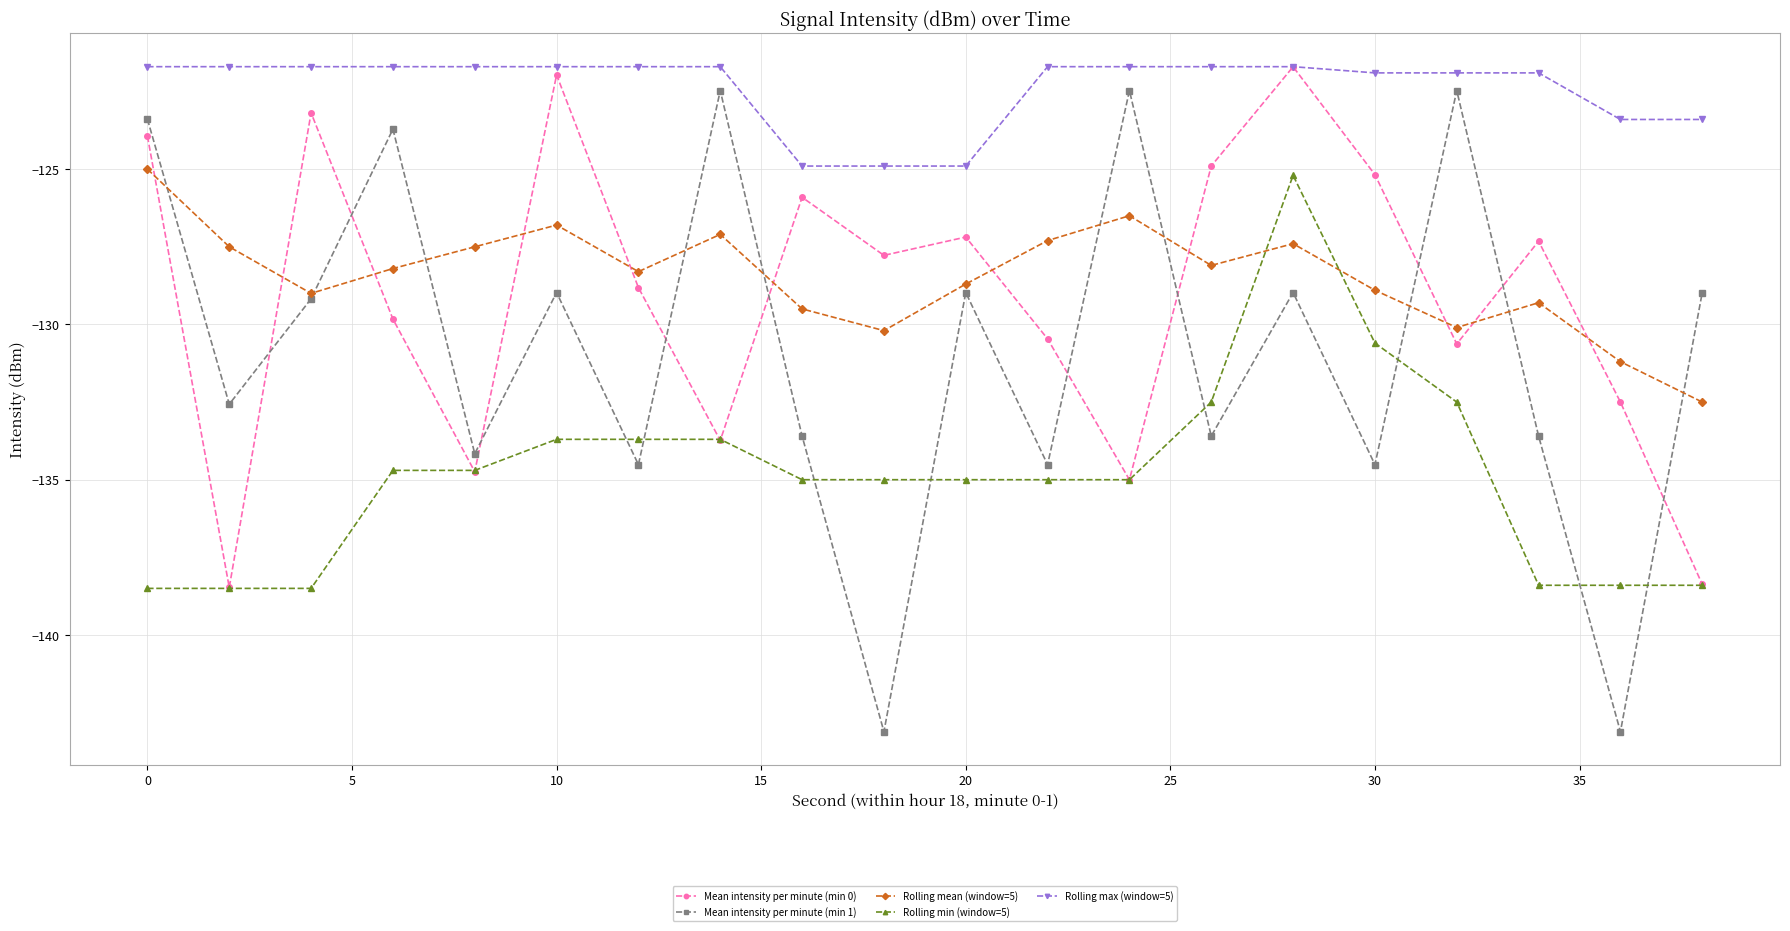

Which series has the largest total across all categories?

Rolling max (window=5)